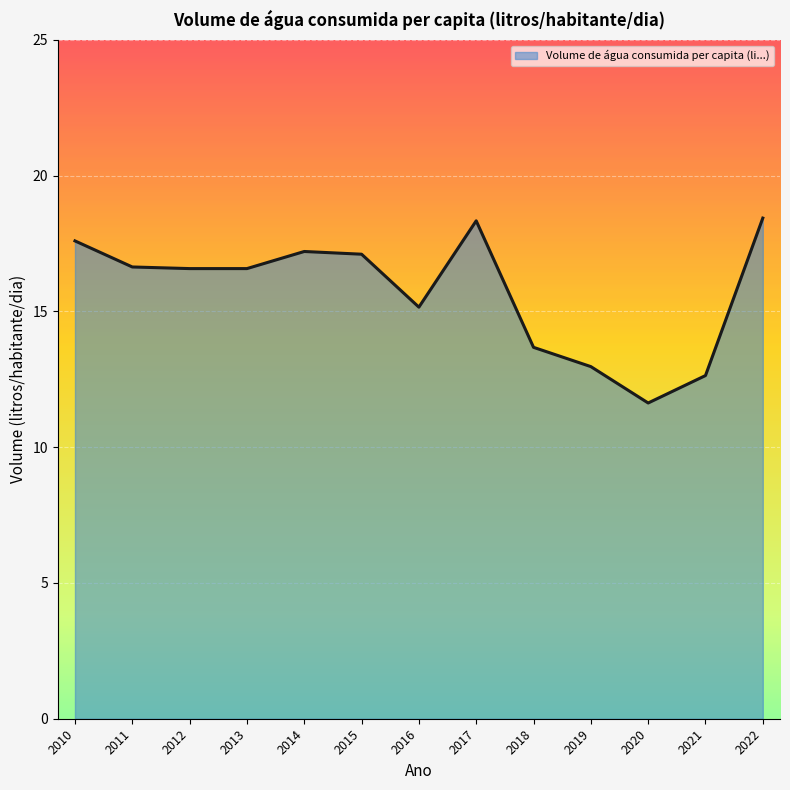

True or false: the data shows 5.8 at 2011.

False